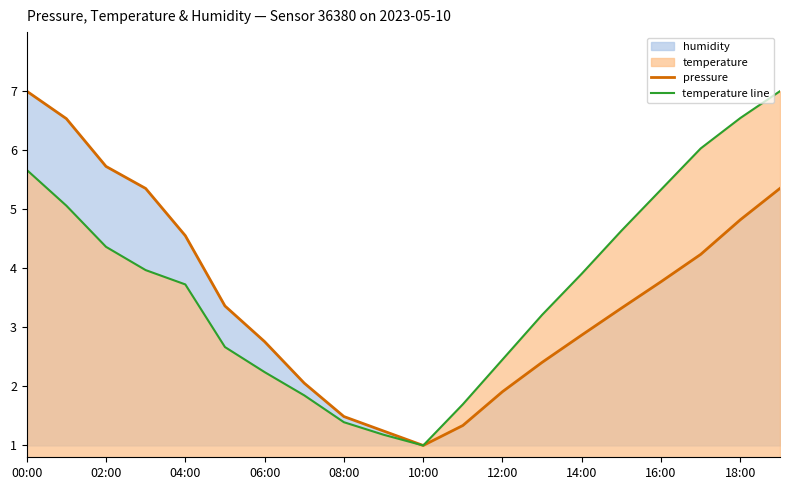

At 18:00, list the series in order from largest to smallest.

temperature line, pressure